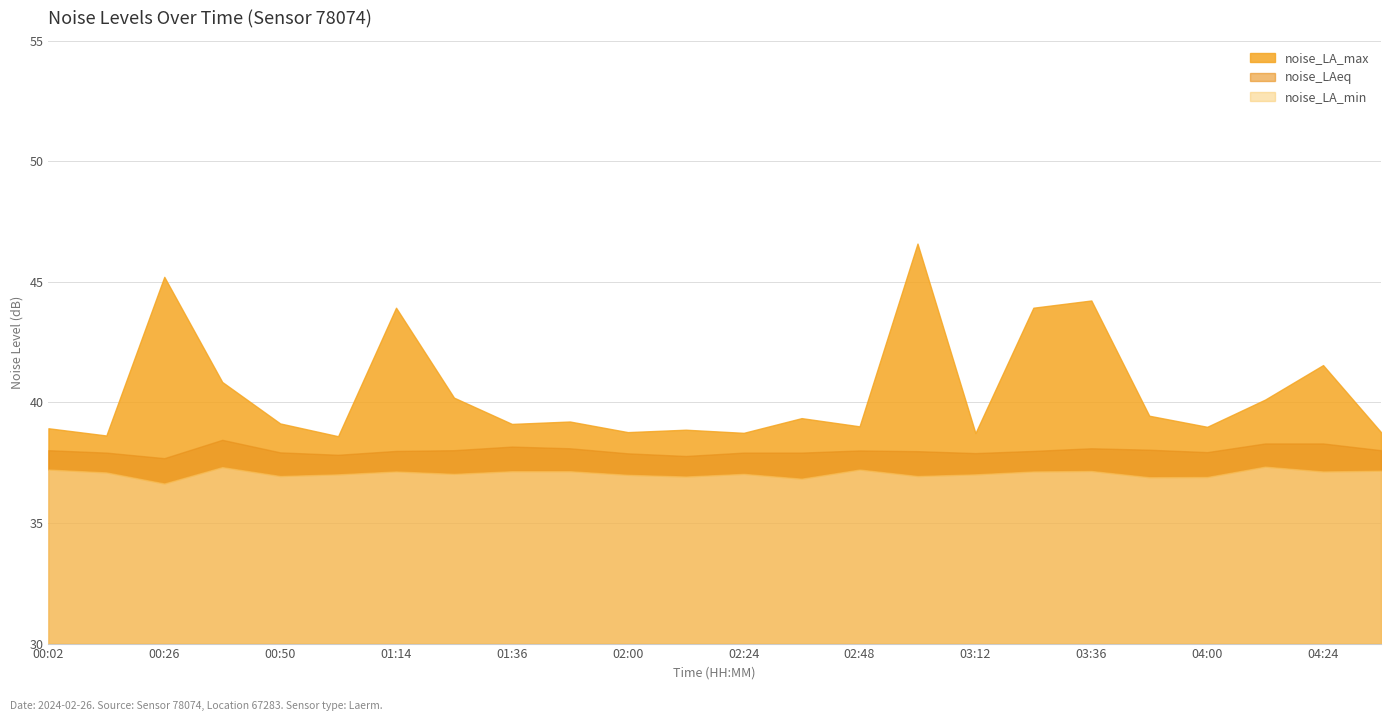

What is the total value across all series at 02:36?

114.1